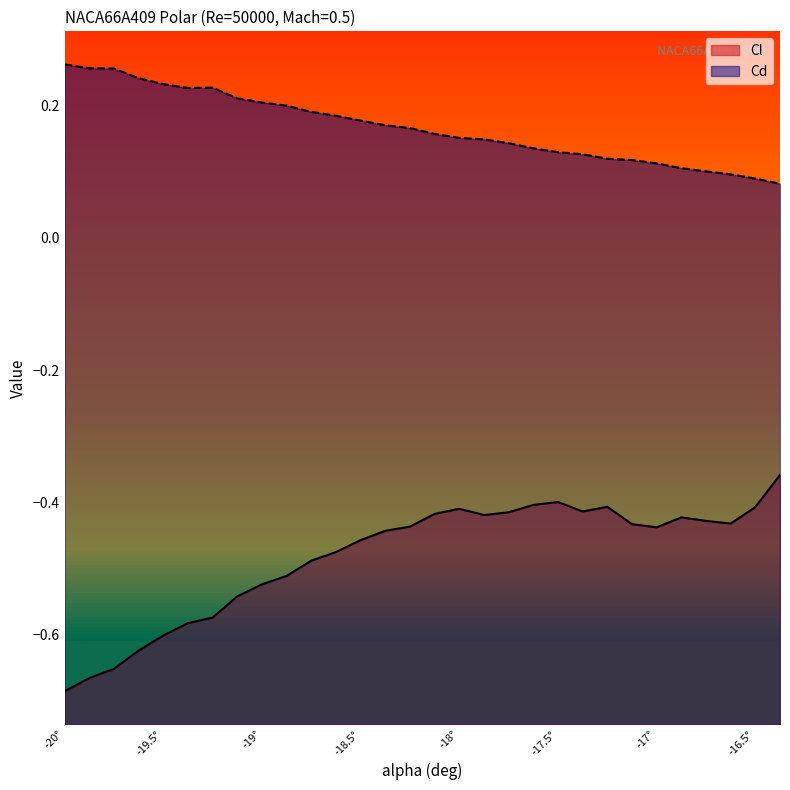

Between -16.5 and -17, which is larger?

-16.5